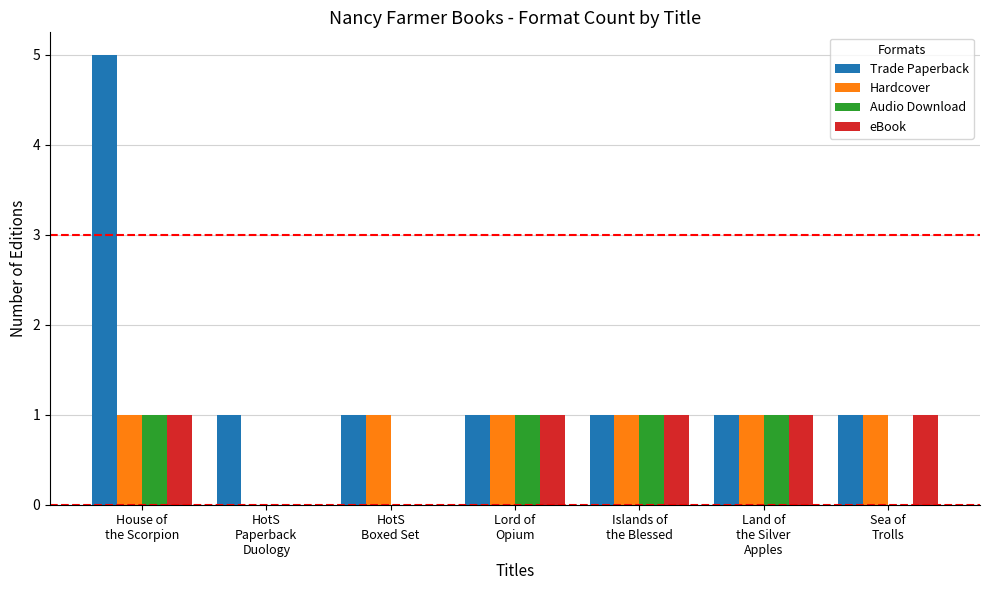

At which category is the sum across all series the highest?

House of
the Scorpion